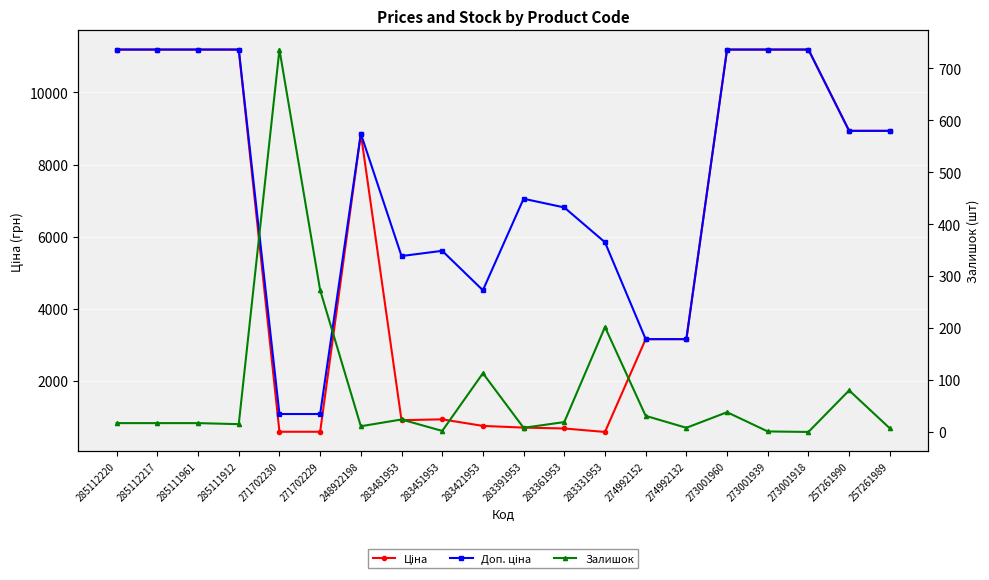

Is the value of Доп. ціна at 283361953 greater than the value of Залишок at 285112217?

Yes